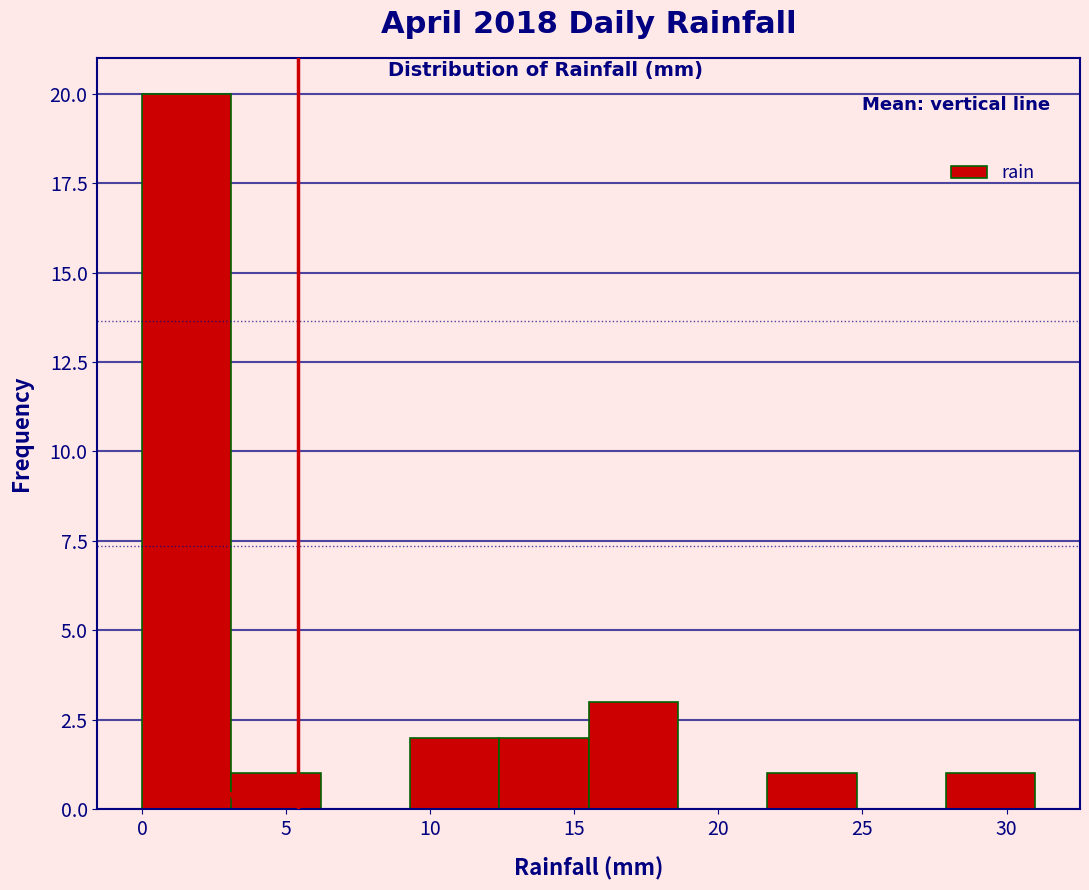

Which range on the x-axis has the tallest bar?

0.0 to 3.1